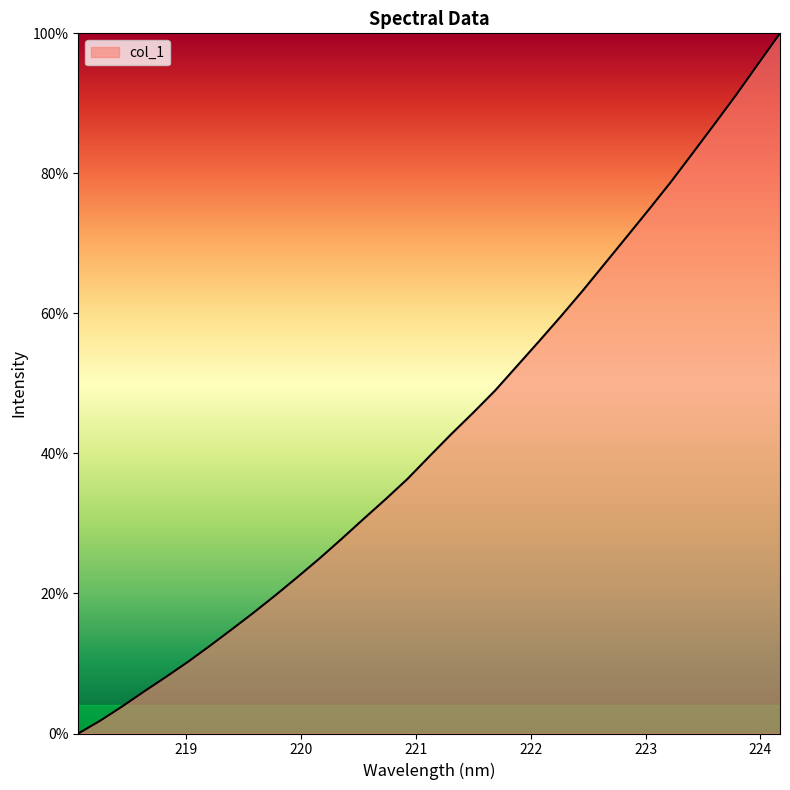

What is the difference between the maximum and minimum values?

100.0